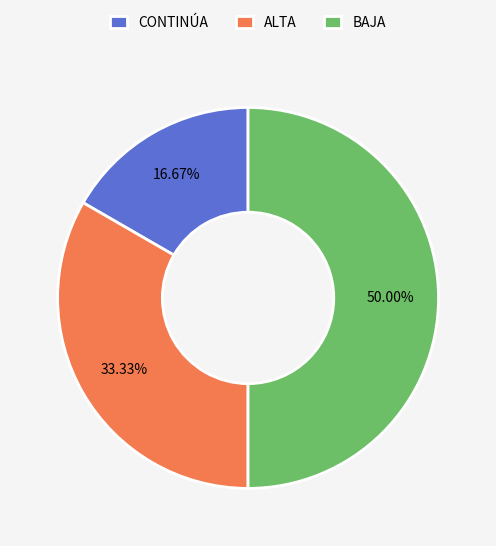

Does ALTA represent more than half of the total?

No